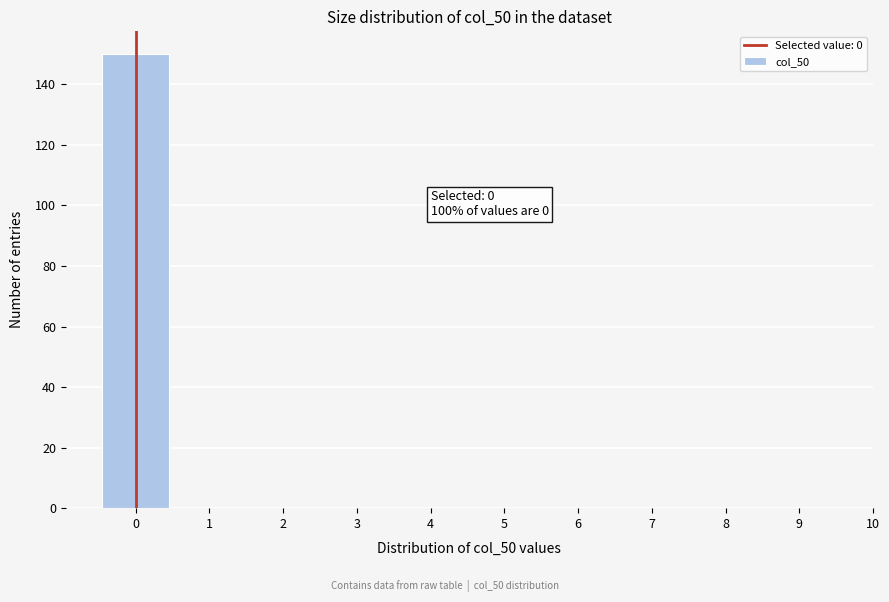

Over which range of the x-axis is the bar tallest?

-0.5 to 0.5